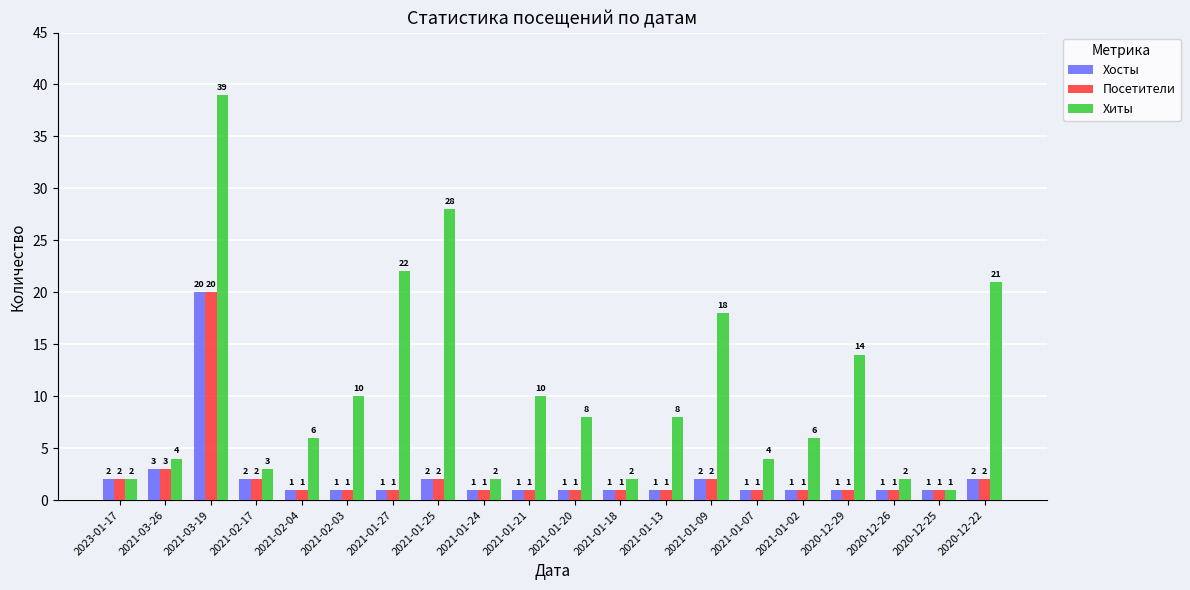

What is the total value across all series at 2021-02-17?

7